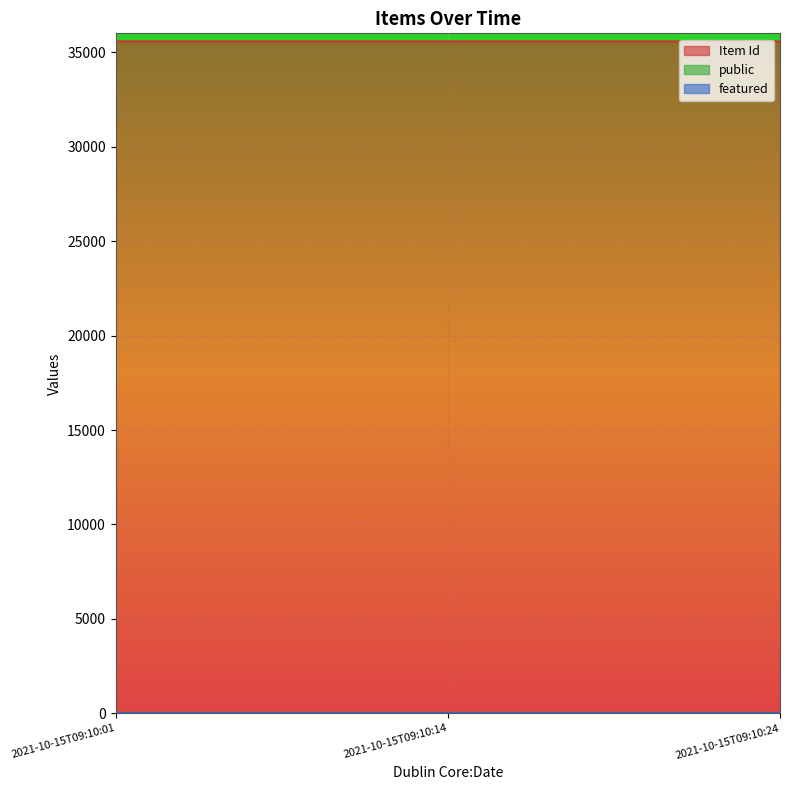

The value of featured at 2021-10-15T09:10:14 is 0. True or false?

True